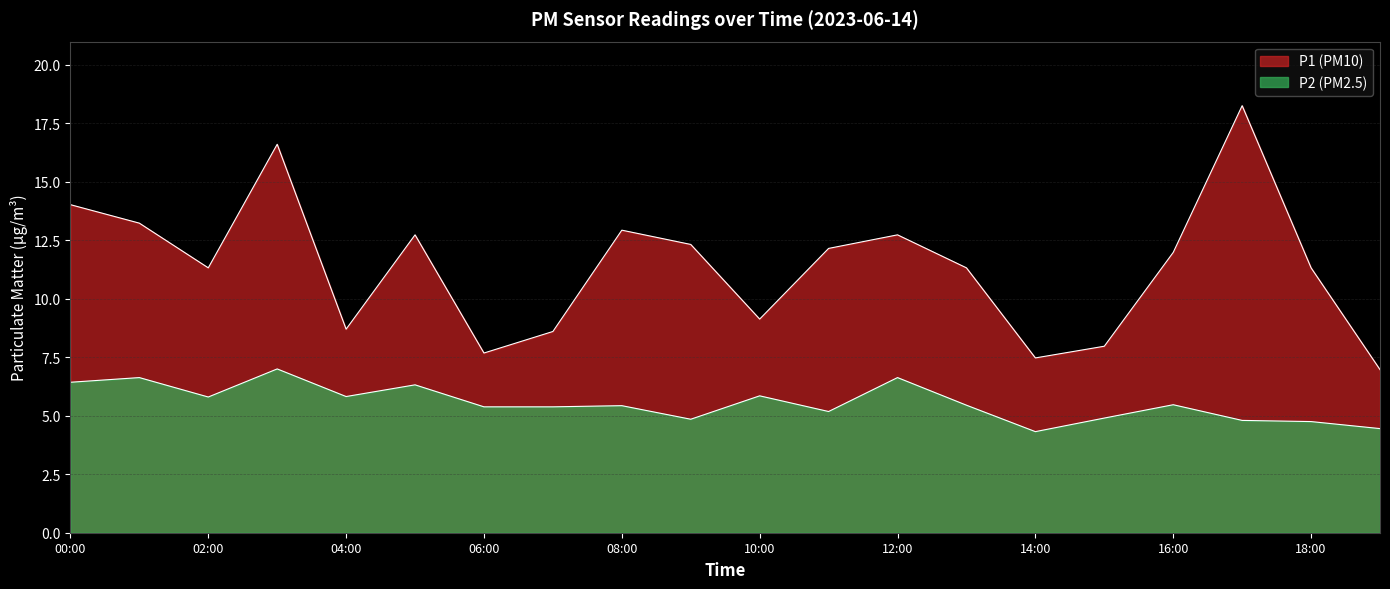

Reading left to right, what are all the values shown in this chart?

P1: 00:00=14.0	01:00=13.2	02:00=11.3	03:00=16.6	04:00=8.7	05:00=12.7	06:00=7.7	07:00=8.6	08:00=12.9	09:00=12.3	10:00=9.1	11:00=12.2	12:00=12.7	13:00=11.3	14:00=7.5	15:00=8.0	16:00=12.0	17:00=18.2	18:00=11.3	19:00=7.0
P2: 00:00=6.4	01:00=6.6	02:00=5.8	03:00=7.0	04:00=5.8	05:00=6.3	06:00=5.4	07:00=5.4	08:00=5.4	09:00=4.8	10:00=5.8	11:00=5.2	12:00=6.6	13:00=5.5	14:00=4.3	15:00=4.9	16:00=5.5	17:00=4.8	18:00=4.8	19:00=4.5